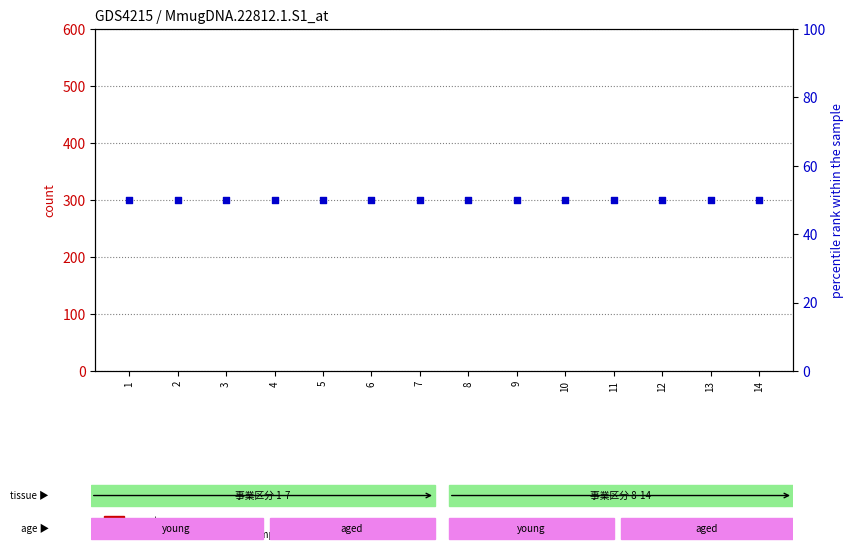

At which category is the sum across all series the highest?

1